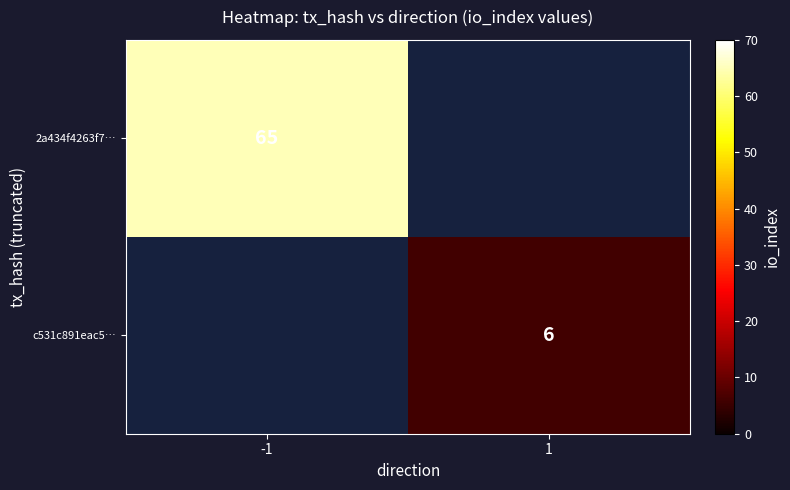

Is it true that 2a434f4263f7… equals 115 at -1?

False